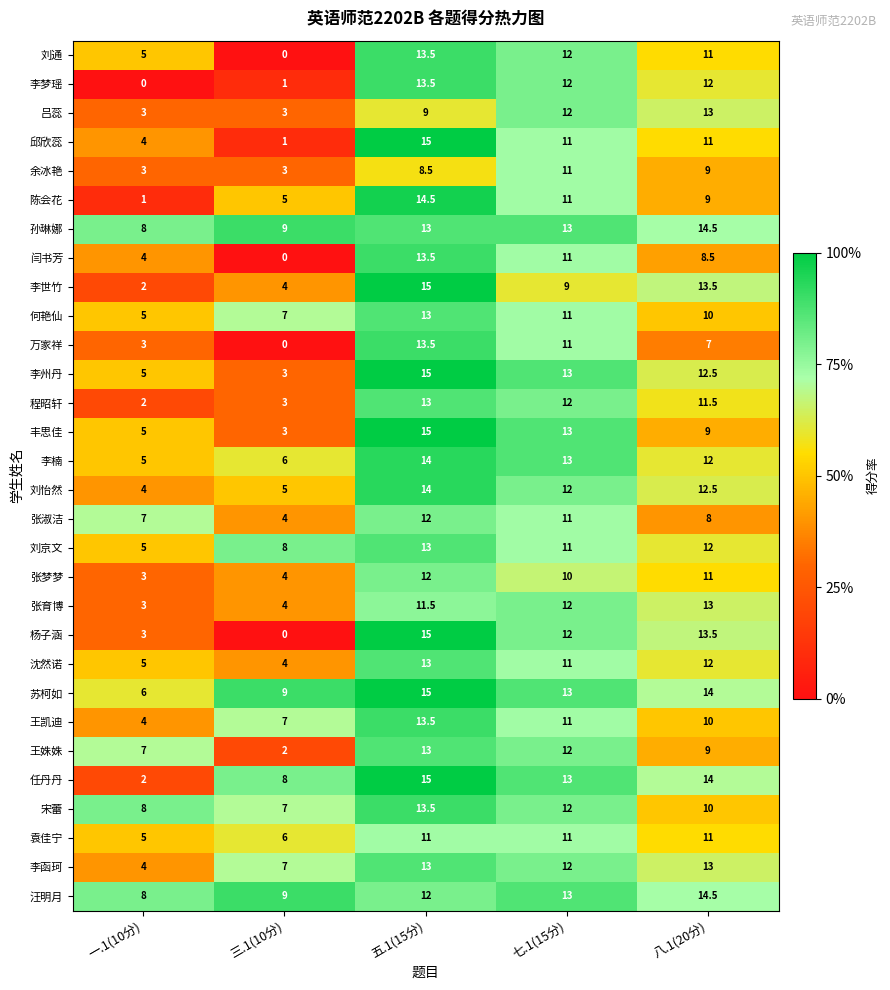

At which label is 刘通 closest to 6?

一.1(10分)